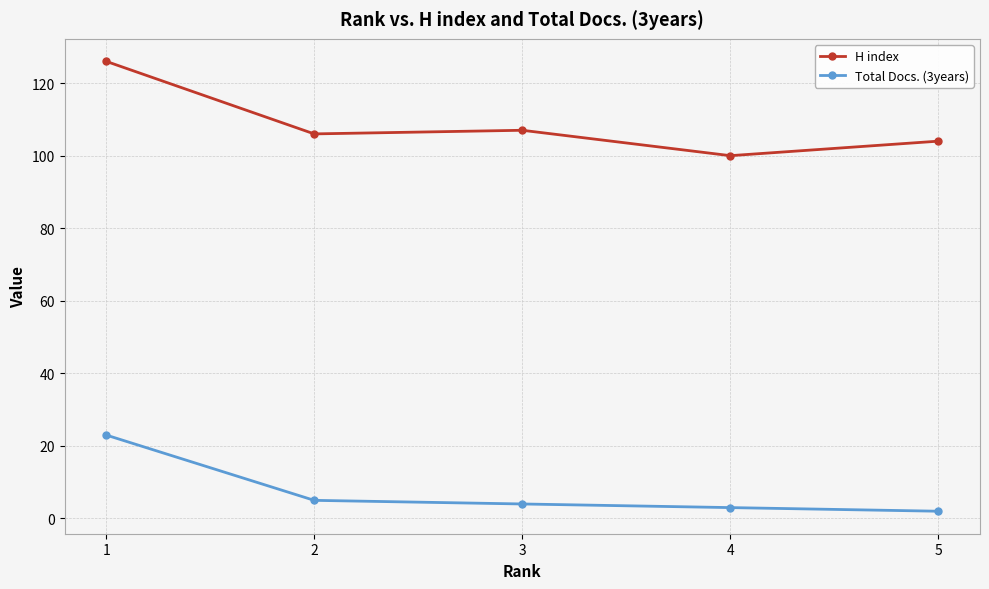

At which label does H index reach its minimum?

4